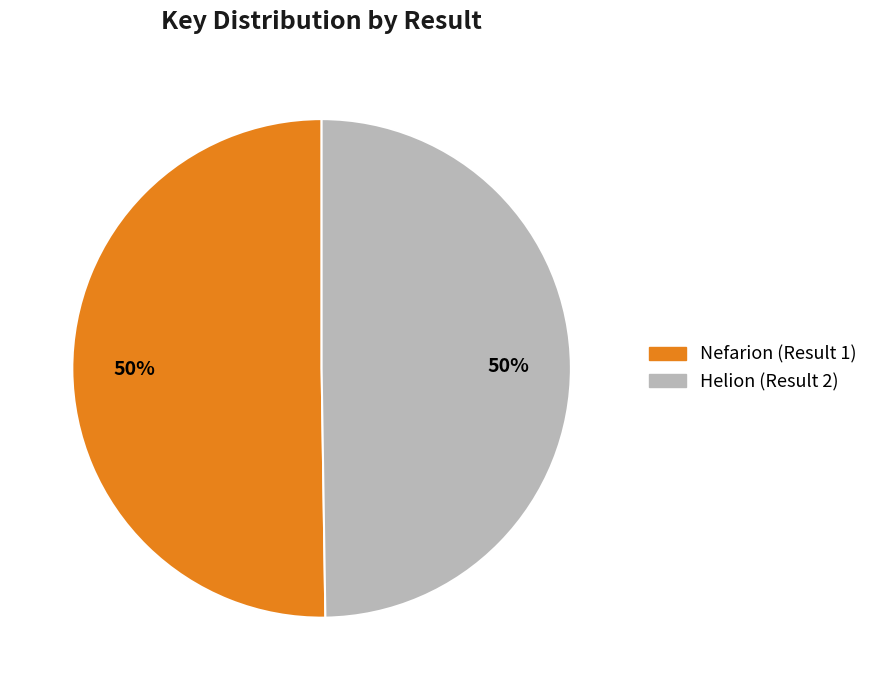

Count the number of slices in the pie.

2